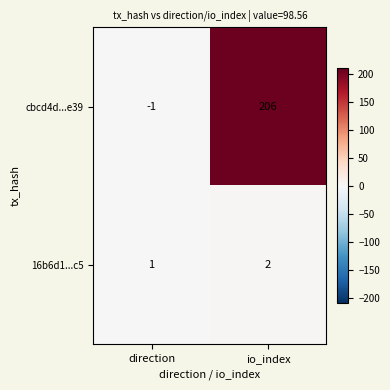

Which series has the widest spread of values?

cbcd4d...e39